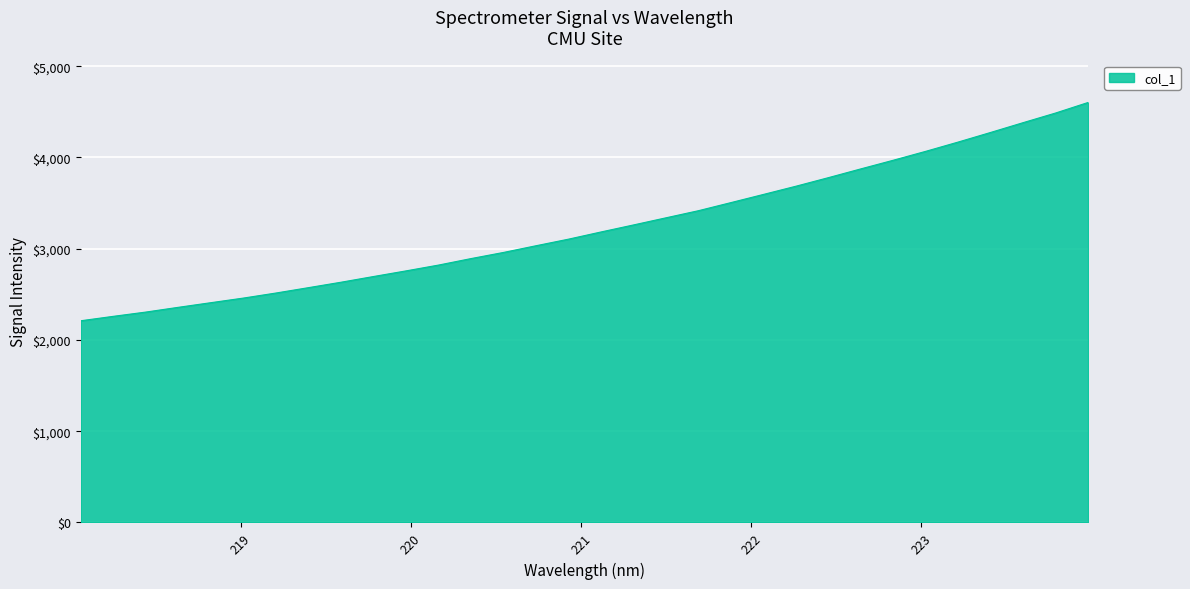

What is the greatest value displayed?

4602.4